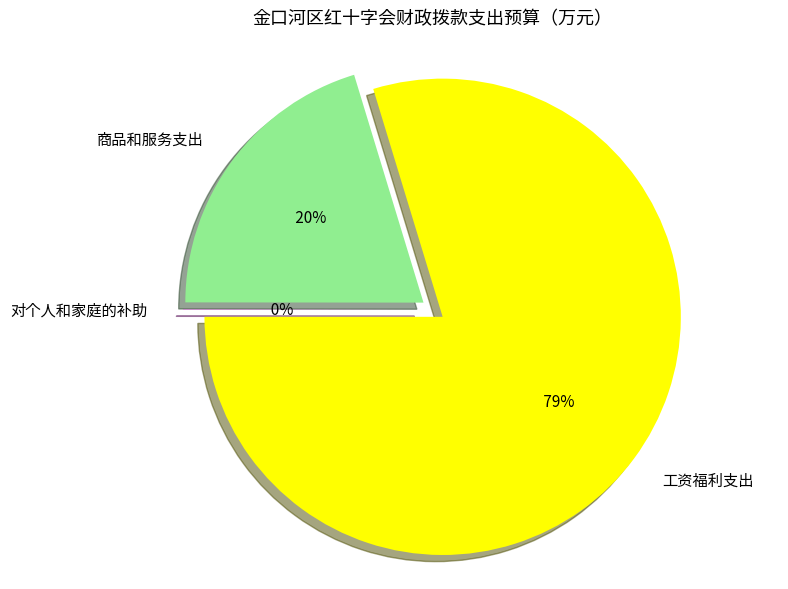

Which slice is the smallest?

对个人和家庭的补助